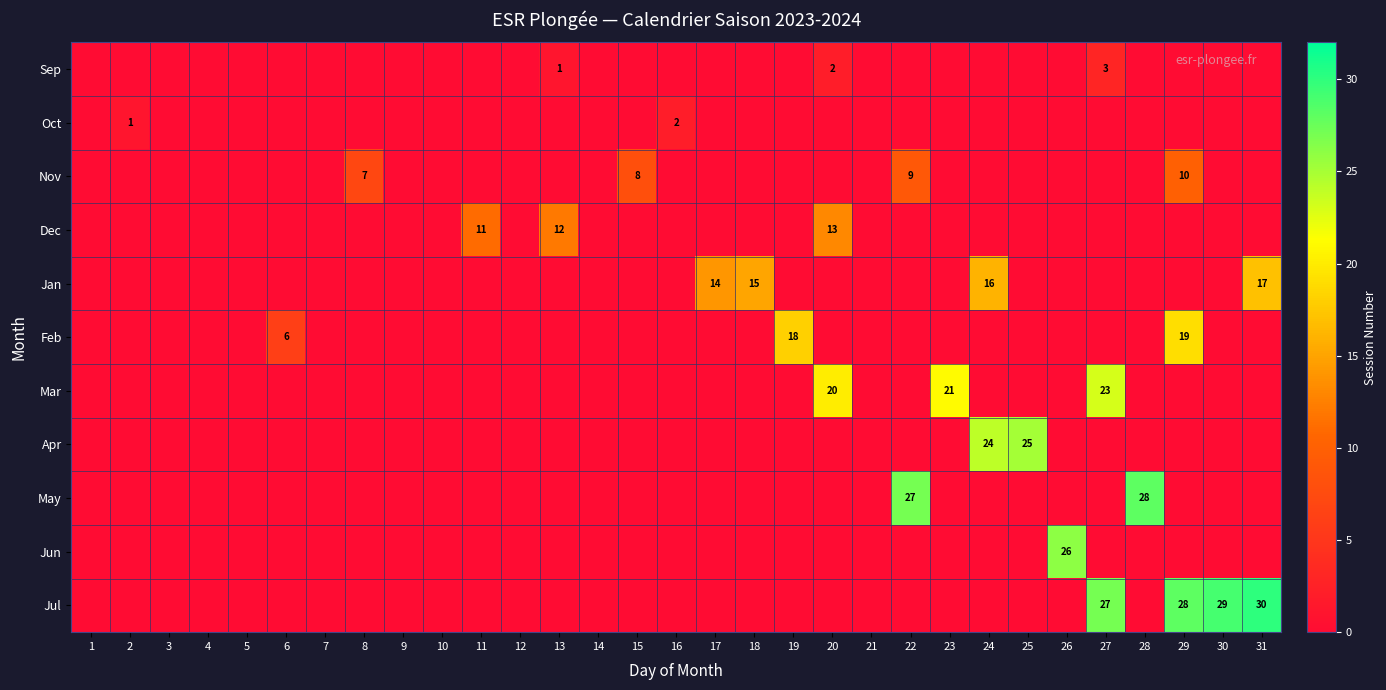

Which label corresponds to the largest value in the chart?

31